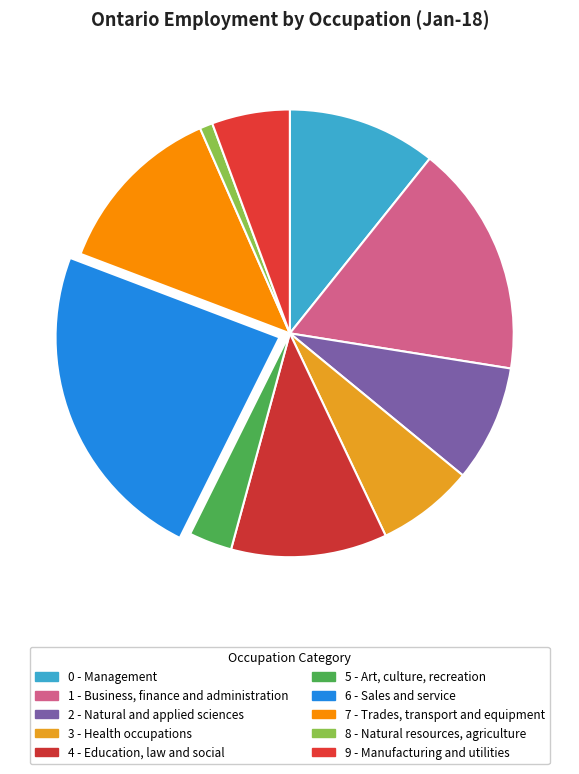

To the nearest percent, what percentage of the pie is 3 - Health occupations?

7%